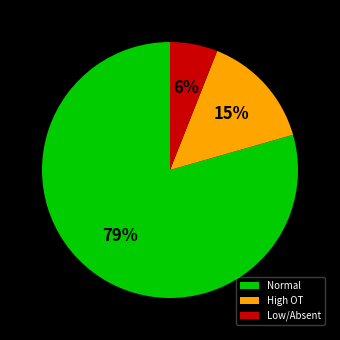

Which slice is the smallest?

Low/Absent